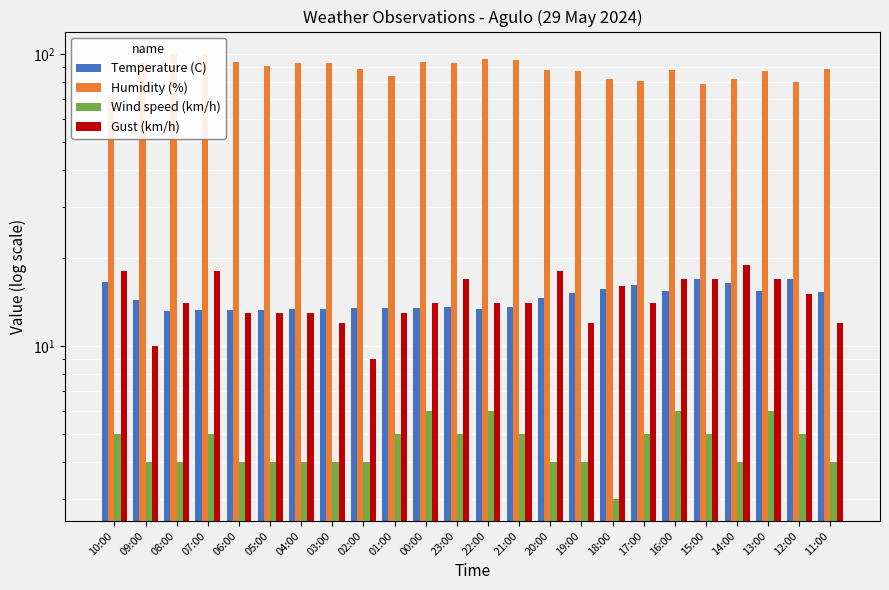

What is the value of the Gust (km/h) bar at the 18th from the left?

14.0